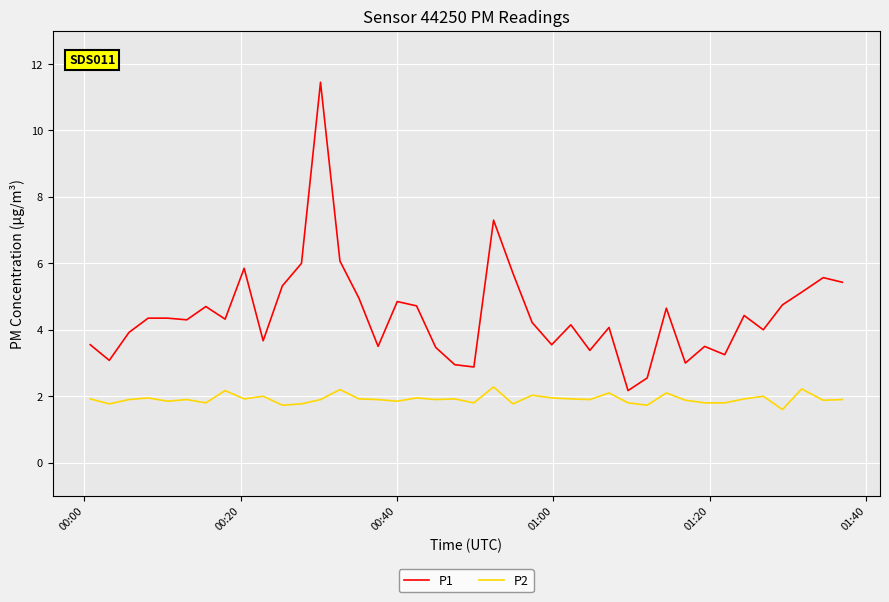

What is the minimum value shown in the chart?

1.6